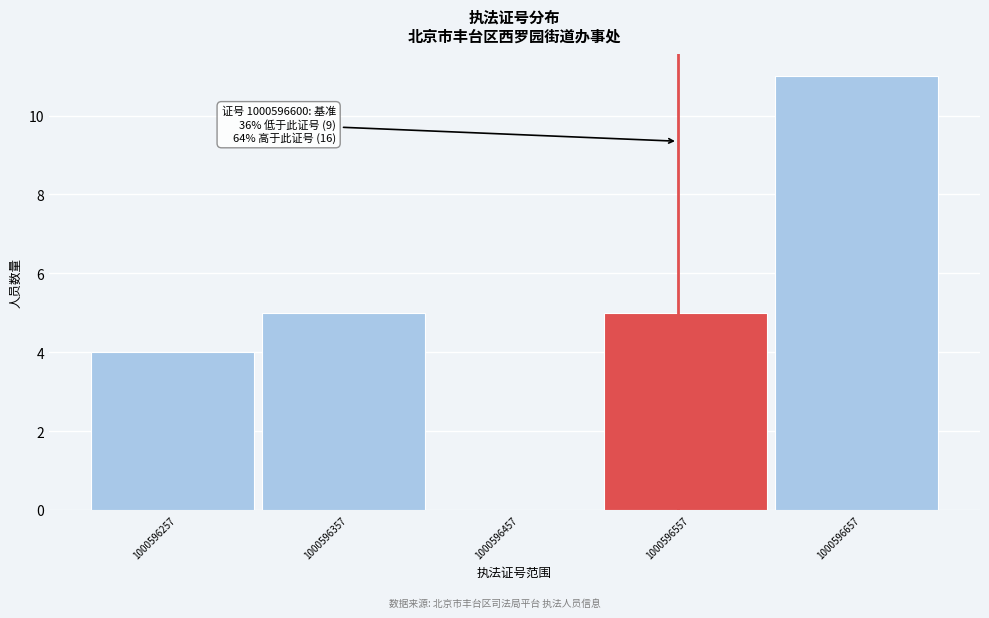

Reading left to right, transcribe all the data shown in this chart.

1000596257=4	1000596357=5	1000596457=0	1000596557=5	1000596657=11